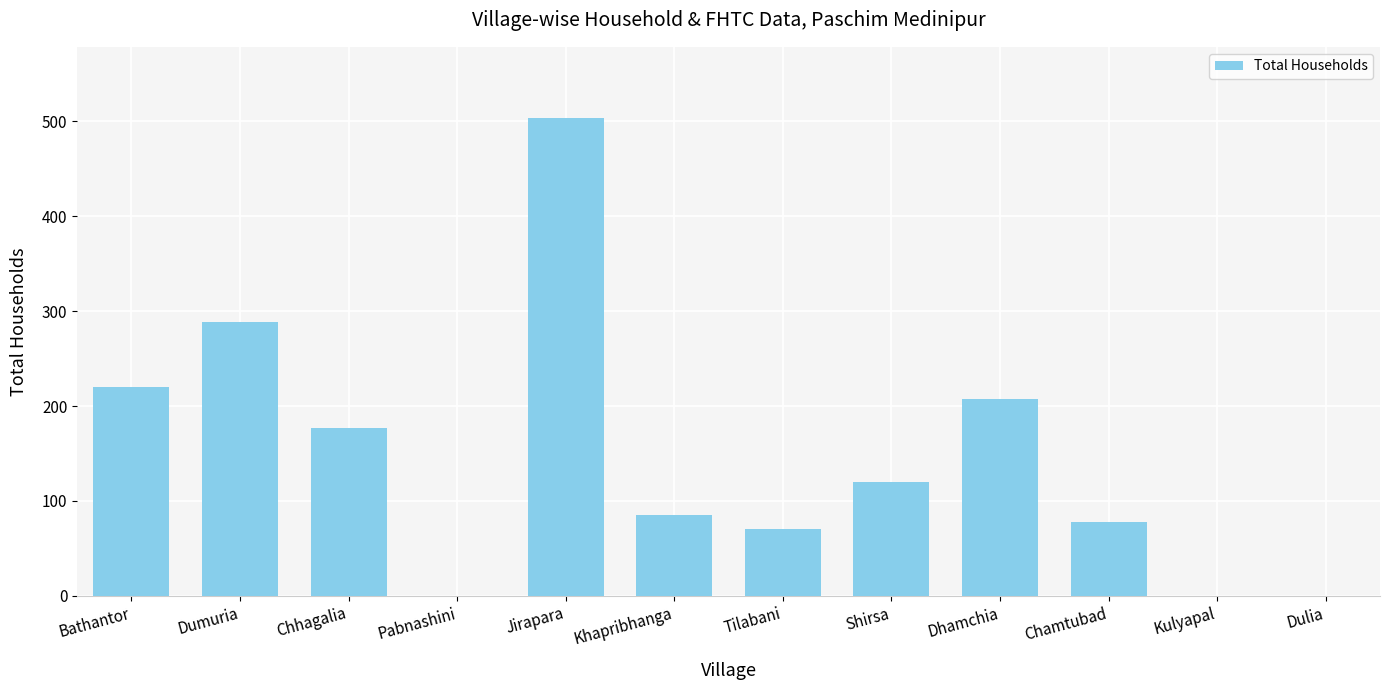

What is the greatest value displayed?

503